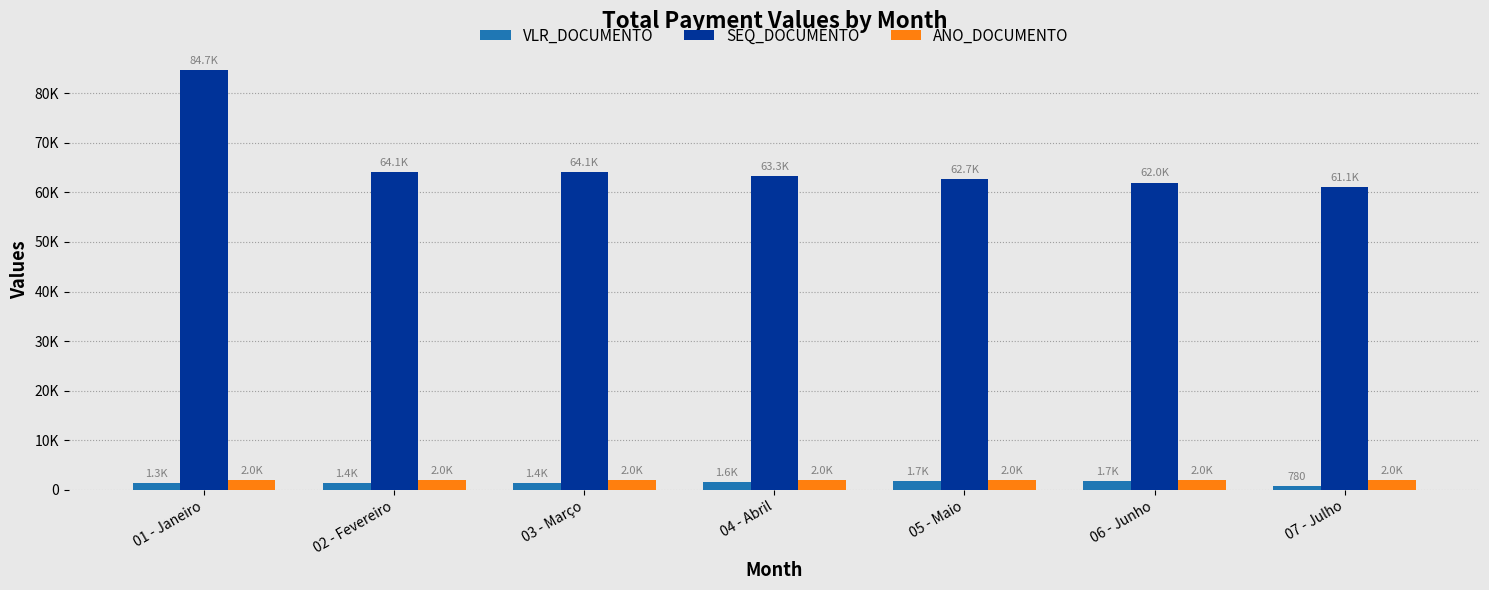

What is the maximum value shown in the chart?

84735.0